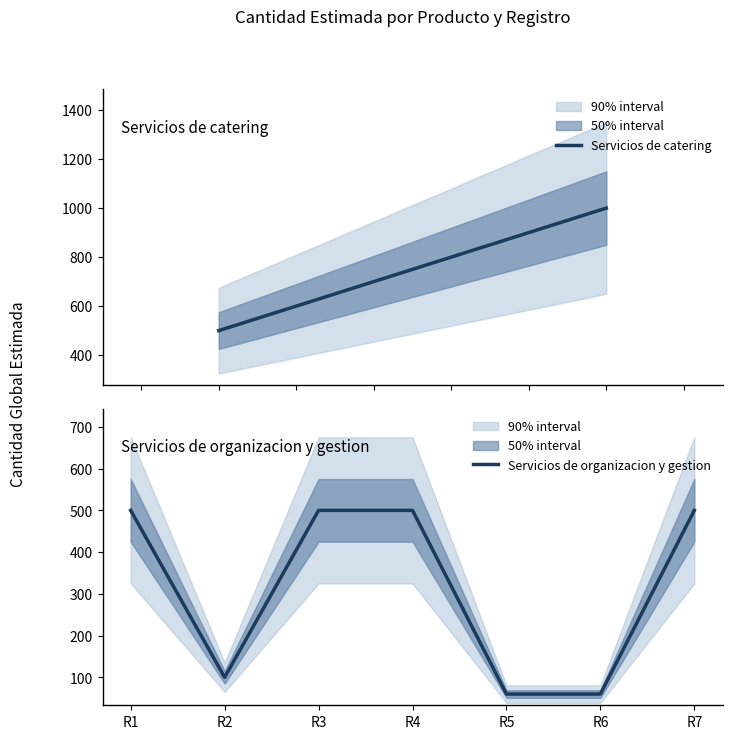

Is it true that the value at R4 is 756?

False